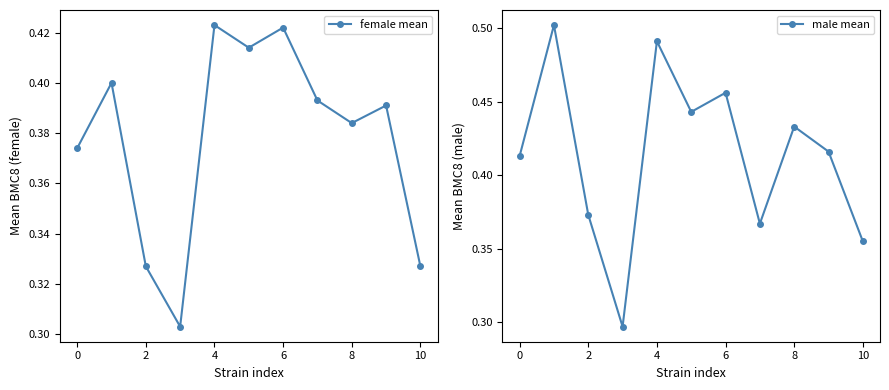

How many lines are shown in the chart?

2